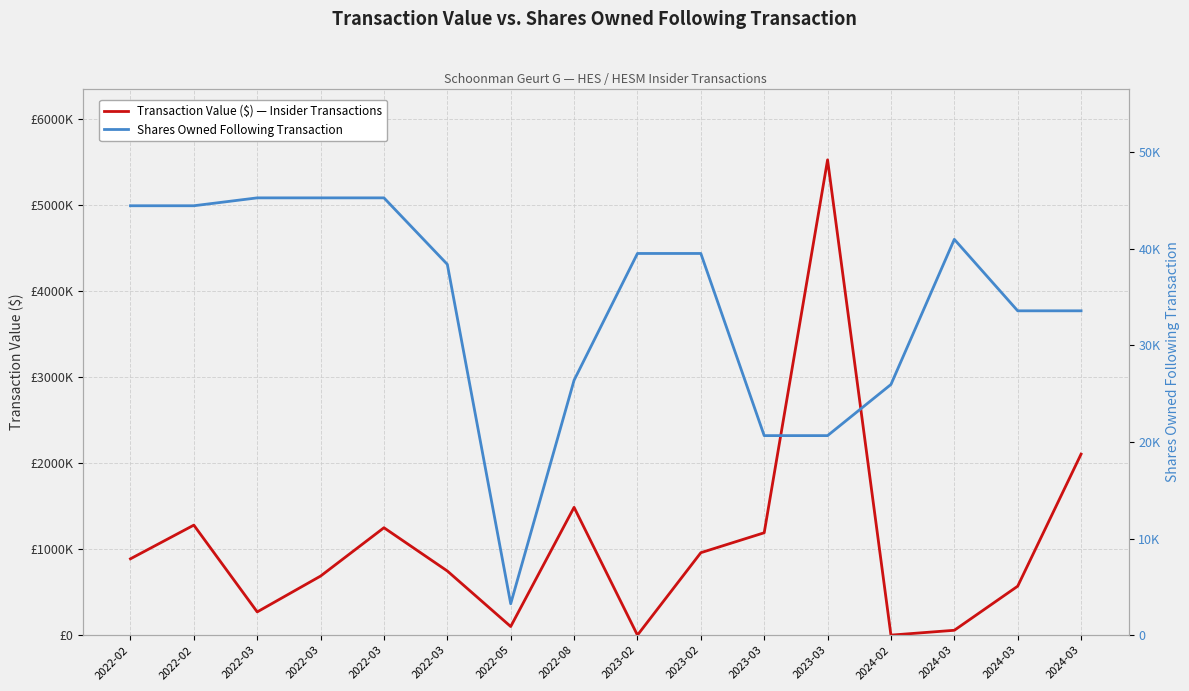

Which series changed the most between 2022-03 and 2023-03?

Transaction Value ($) — Insider Transactions